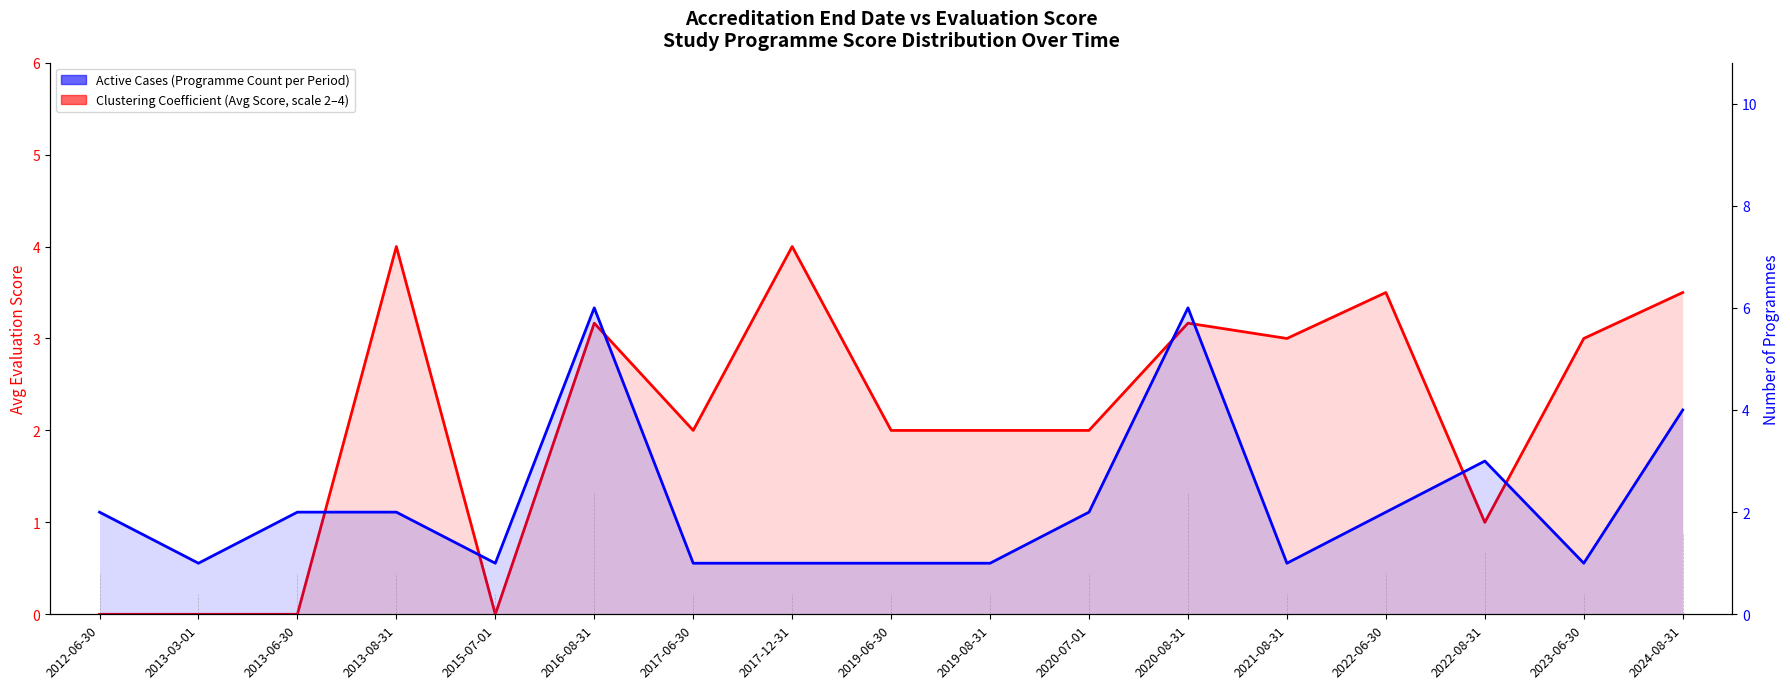

What is the label of the 9th point from the left?

2019-06-30